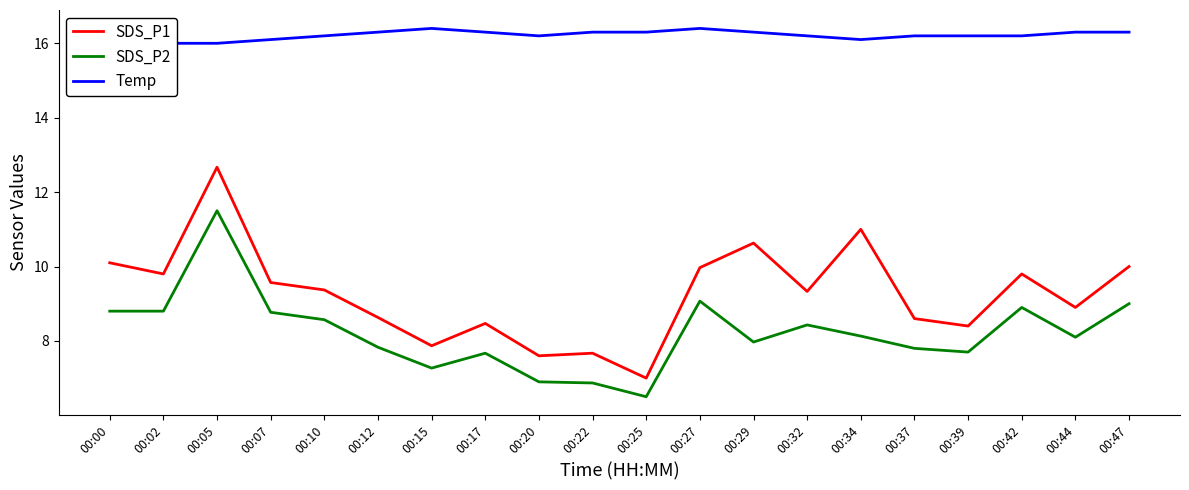

The Temp series shows 16.2 at 00:37. True or false?

True